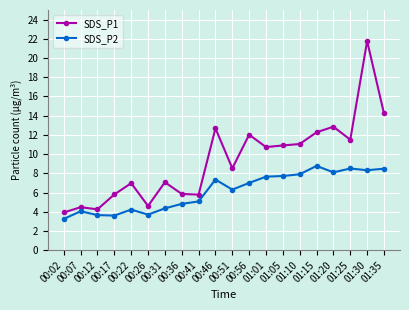

What is the average value of the SDS_P2 series?

6.1